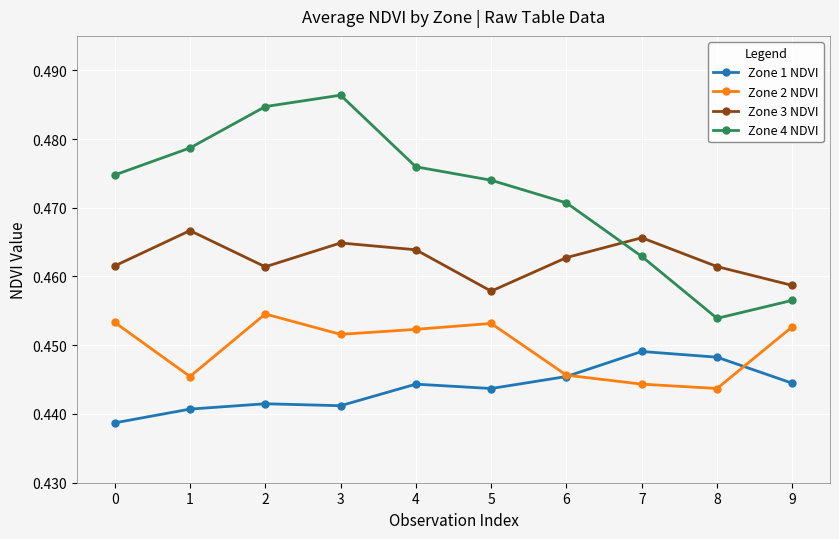

What is the sum of the Zone 2 NDVI values at 4 and 5?

0.9